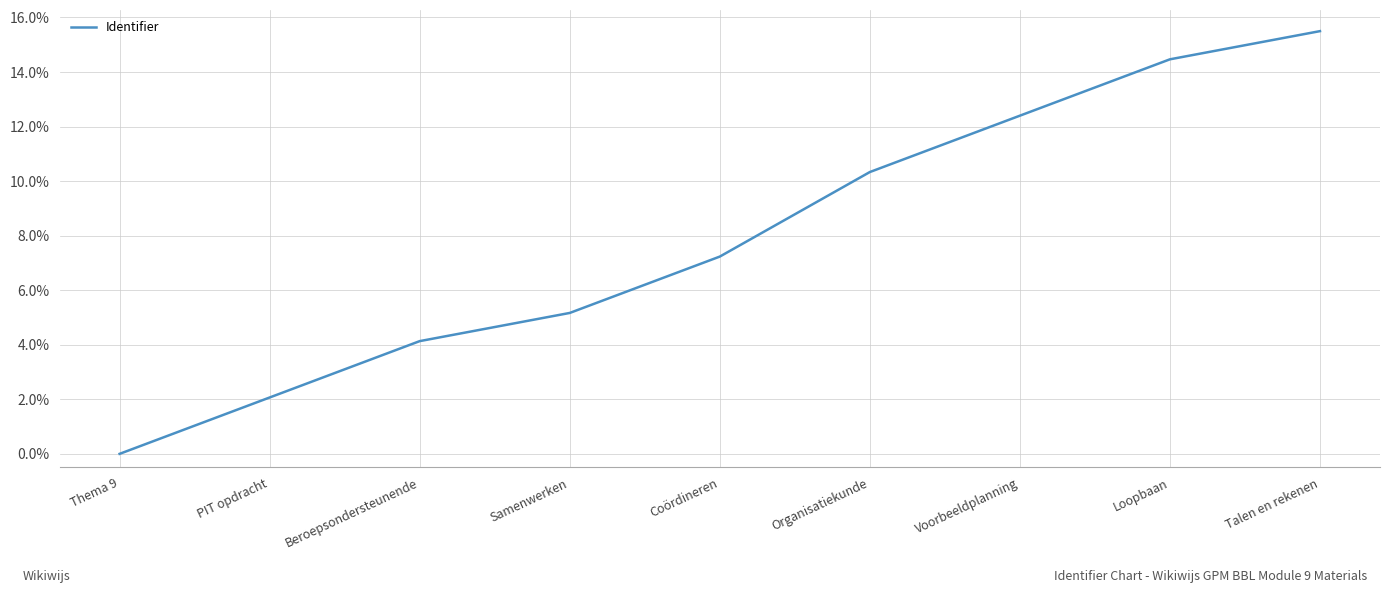

List the labels in order of value, largest first.

Talen en rekenen, Loopbaan, Voorbeeldplanning, Organisatiekunde, Coördineren, Samenwerken, Beroepsondersteunende, PIT opdracht, Thema 9